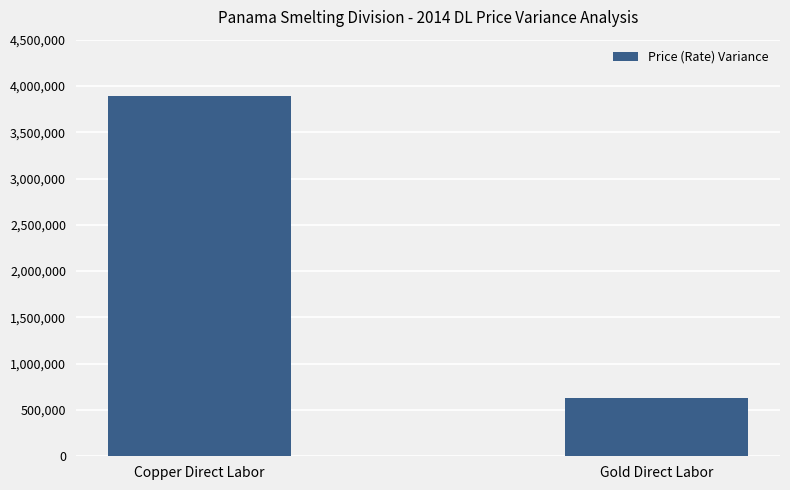

Read the value at Gold Direct Labor, to the nearest 50.

630000